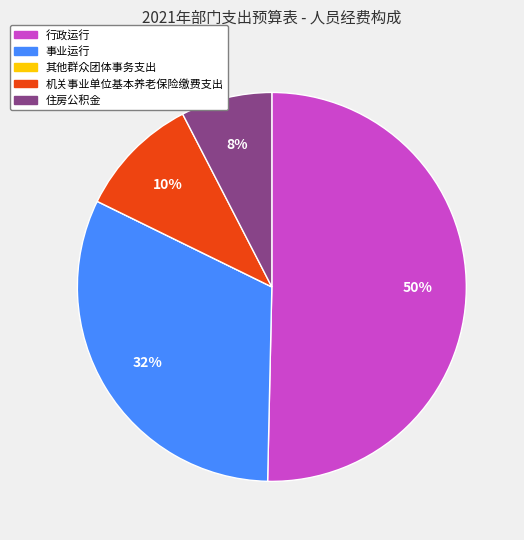

Does 机关事业单位基本养老保险缴费支出 account for over 50% of the chart?

No